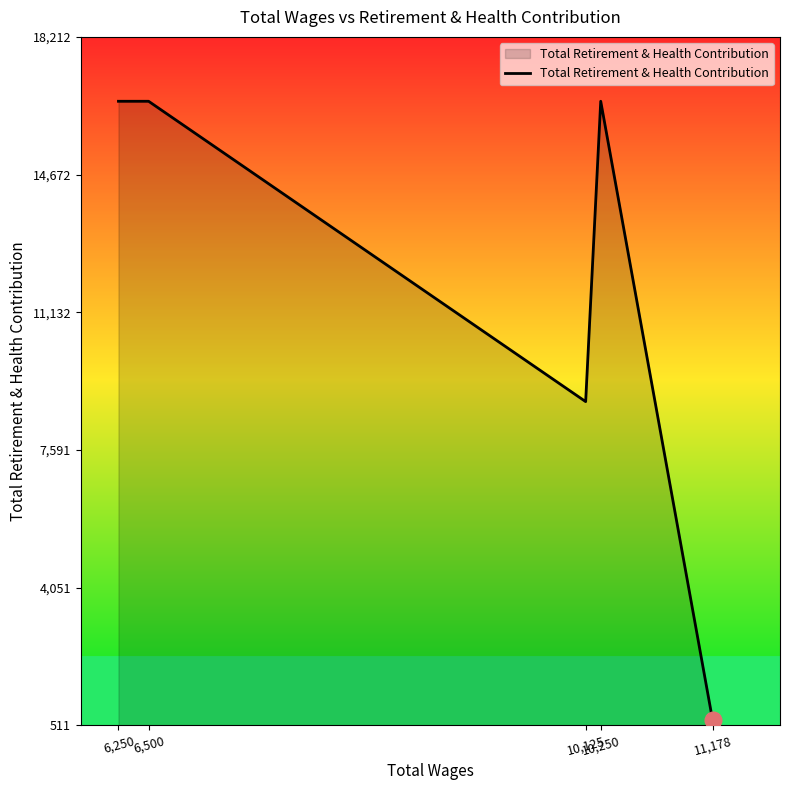

What is the maximum value shown in the chart?

16557